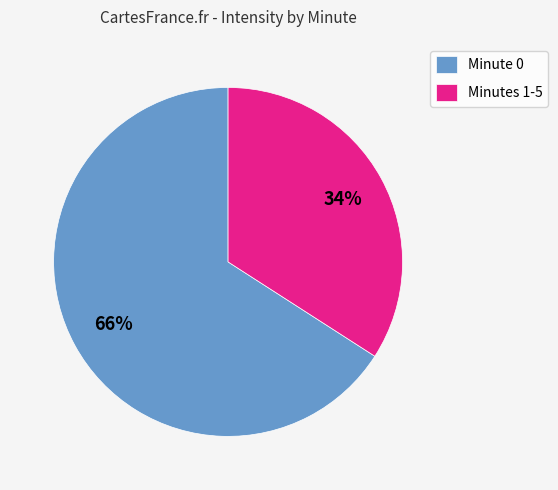

To the nearest percent, what portion does Minute 0 represent?

66%